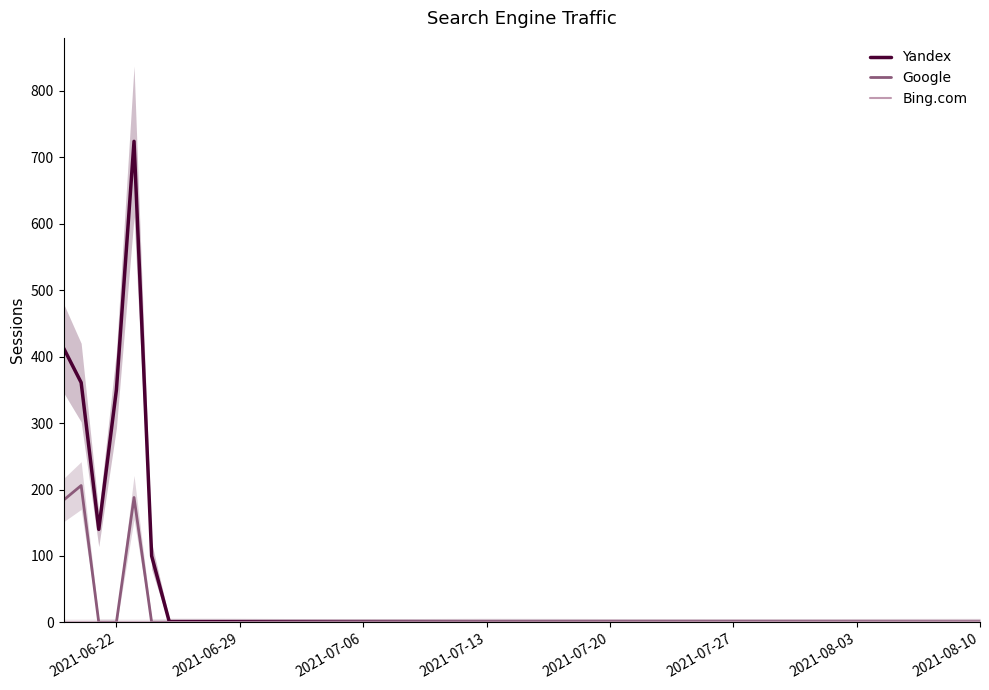

Which series has the largest total across all categories?

Yandex